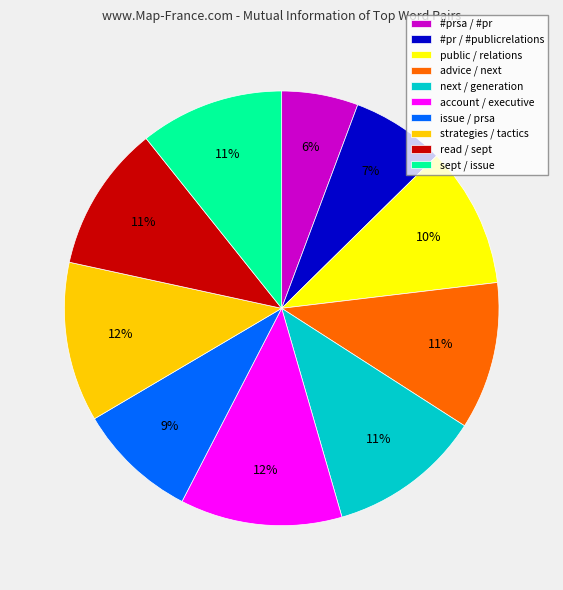

Is it true that account / executive is 12% of the pie?

True